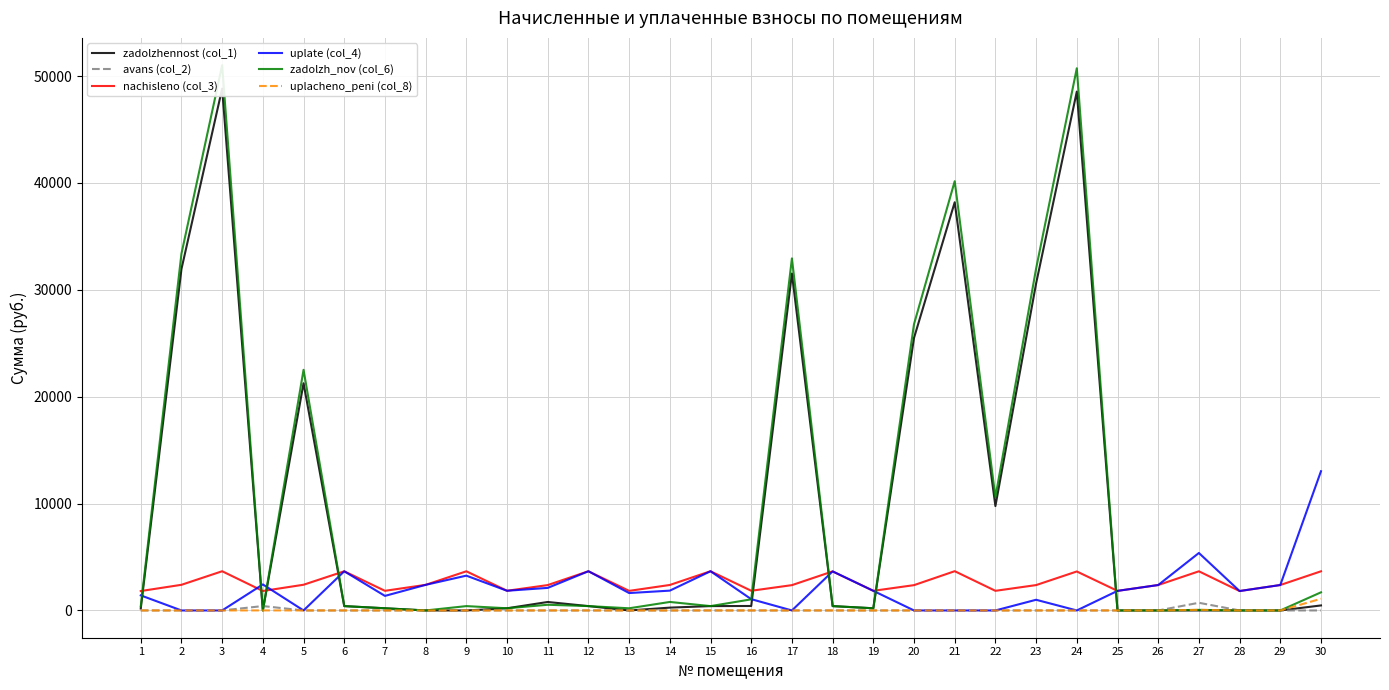

At how many categories does at least one series exceed 48373?

2